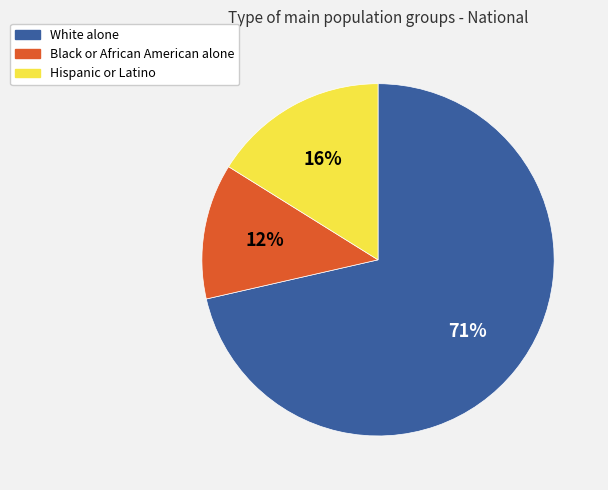

Which slice is the largest?

White alone